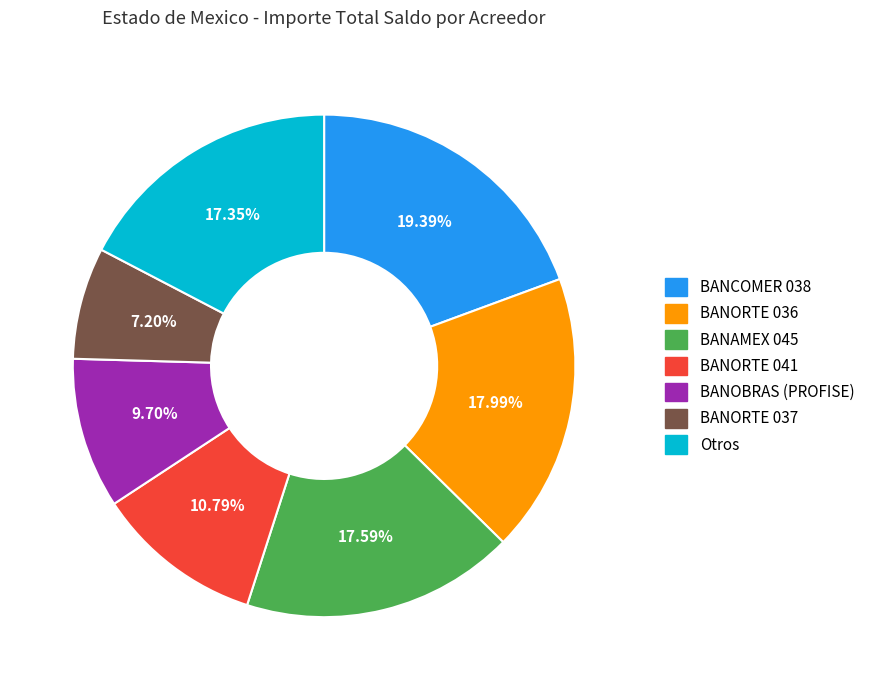

Between BANOBRAS (PROFISE) and BANORTE 037, which is larger?

BANOBRAS (PROFISE)